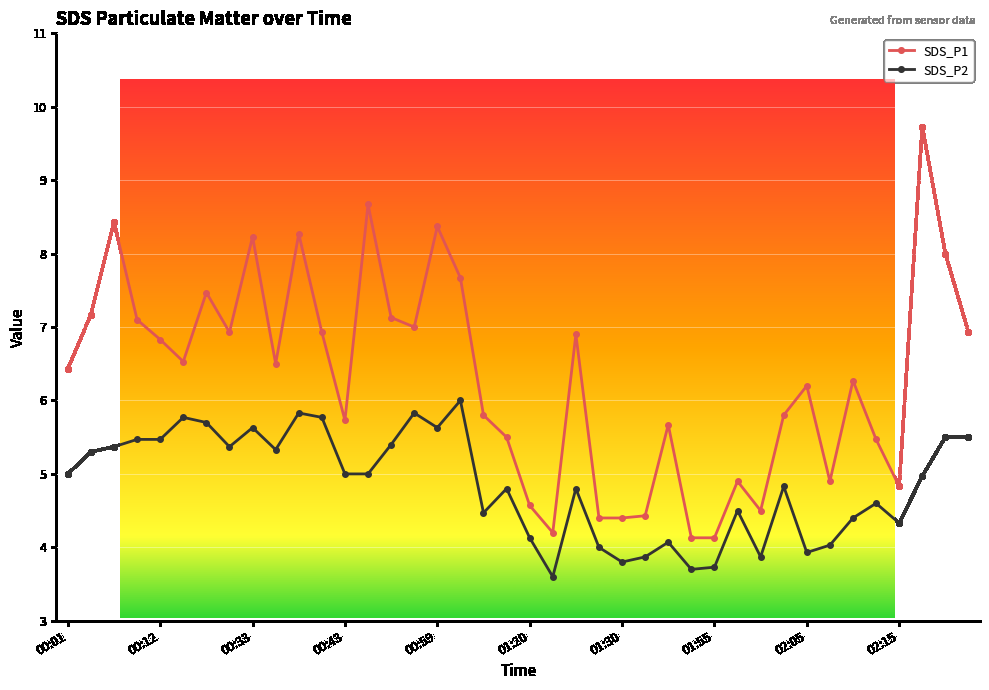

Which series has the largest total across all categories?

SDS_P1